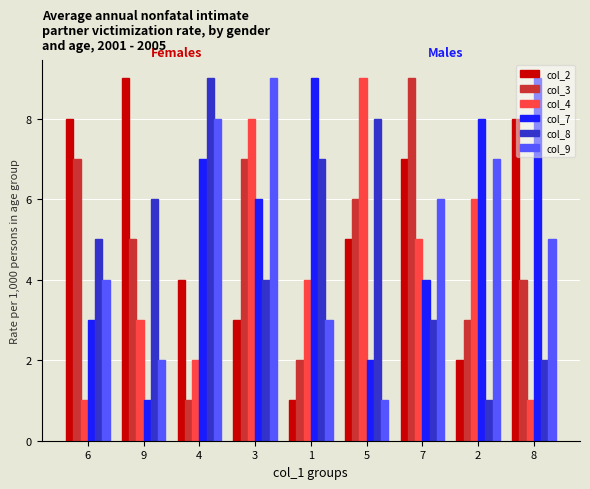

What is the label of the 8th bar from the right?

9